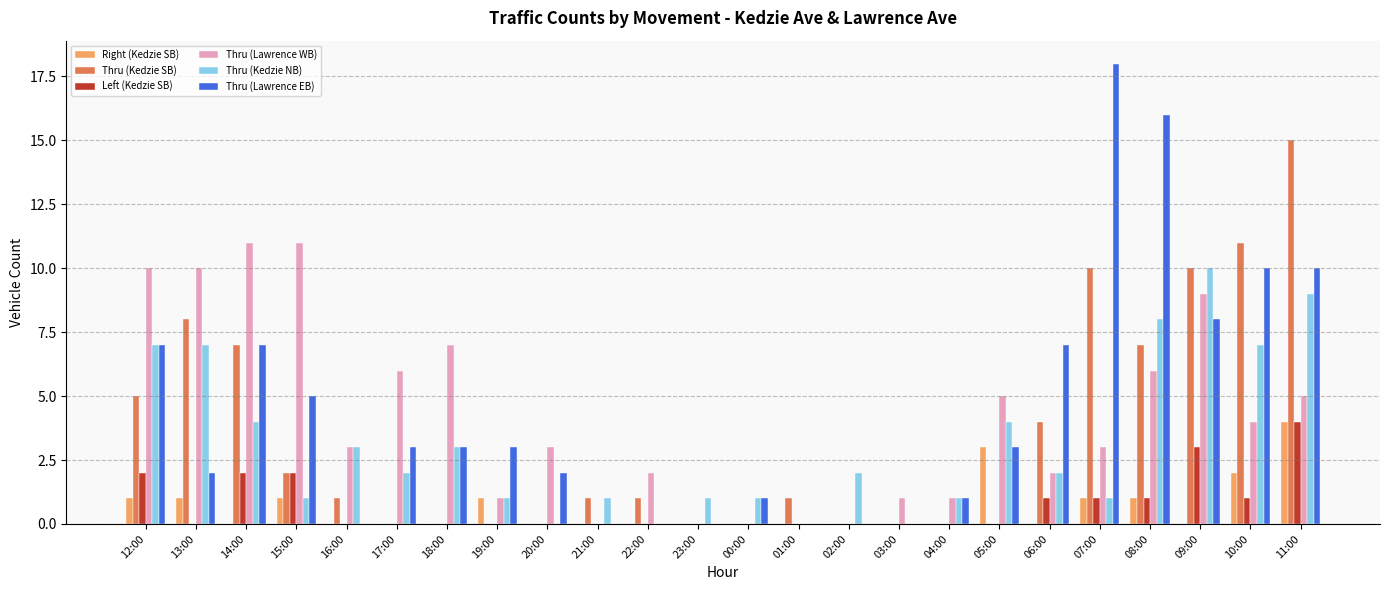

How many distinct data groups are displayed?

6